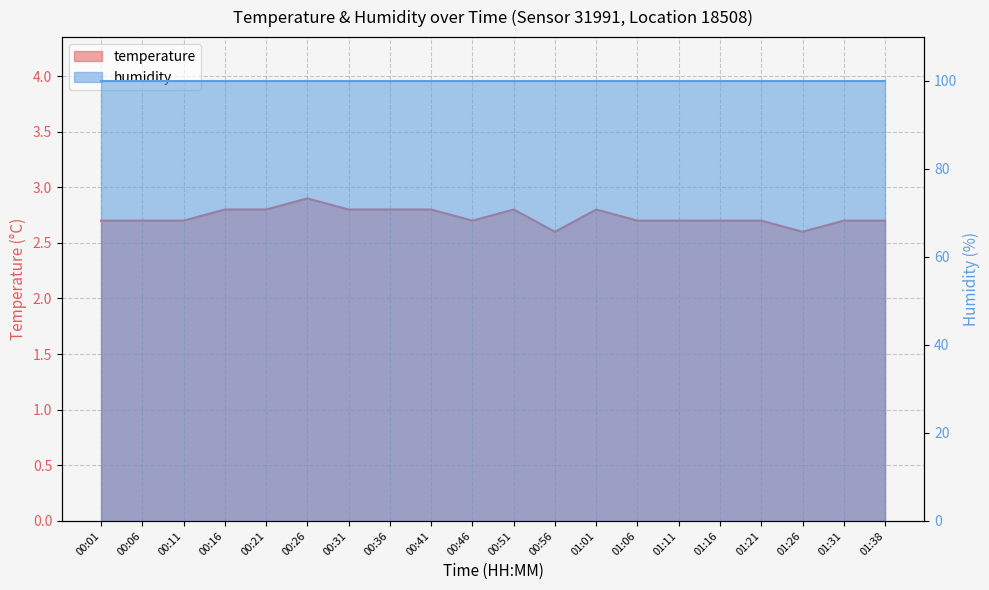

Reading right to left, transcribe all the data shown in this chart.

2.7	2.7	2.6	2.7	2.7	2.7	2.7	2.8	2.6	2.8	2.7	2.8	2.8	2.8	2.9	2.8	2.8	2.7	2.7	2.7